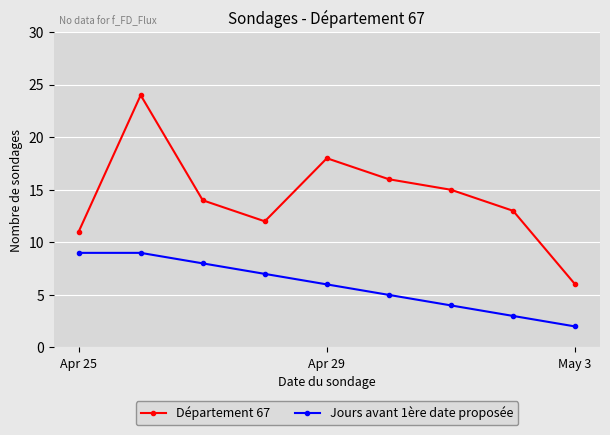

True or false: Jours avant 1ère date proposée and Département 67 cross at least once.

False